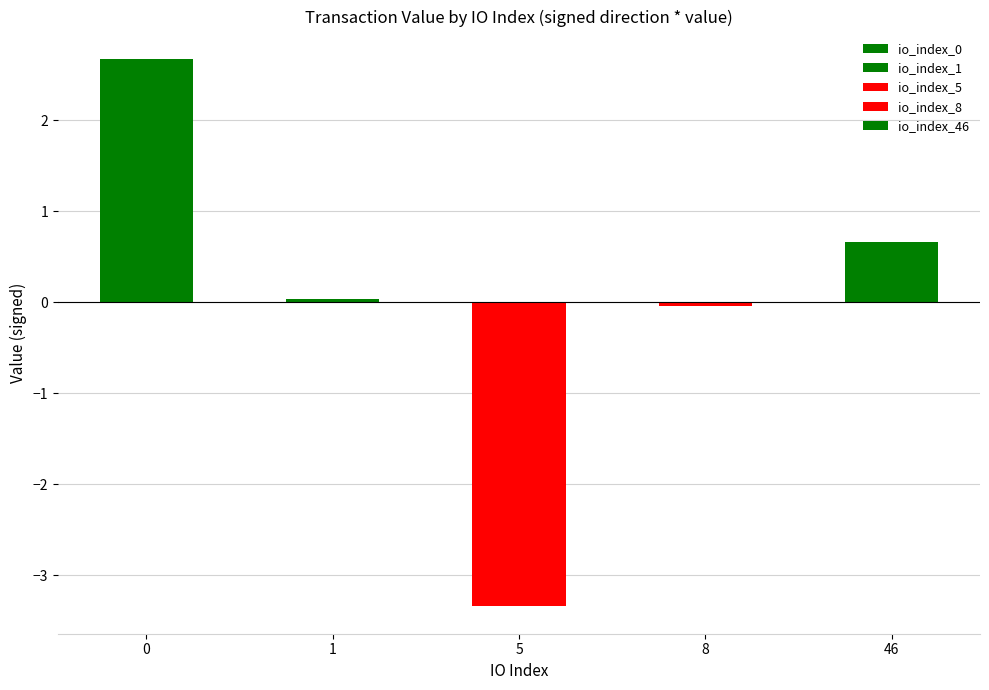

What is the sum of all negative values?

-3.4